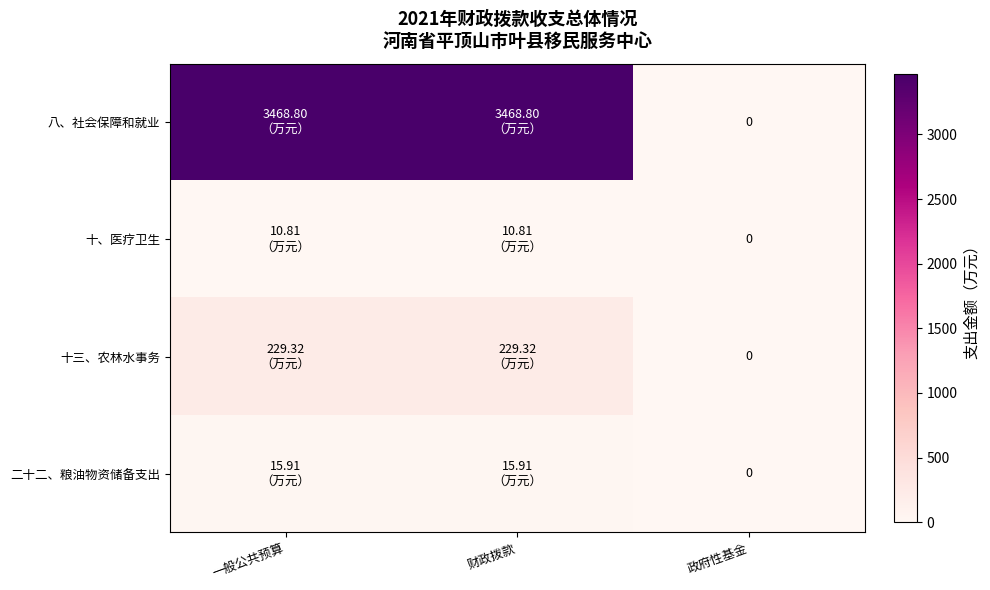

What is the total value across all series at 财政拨款?

3724.8